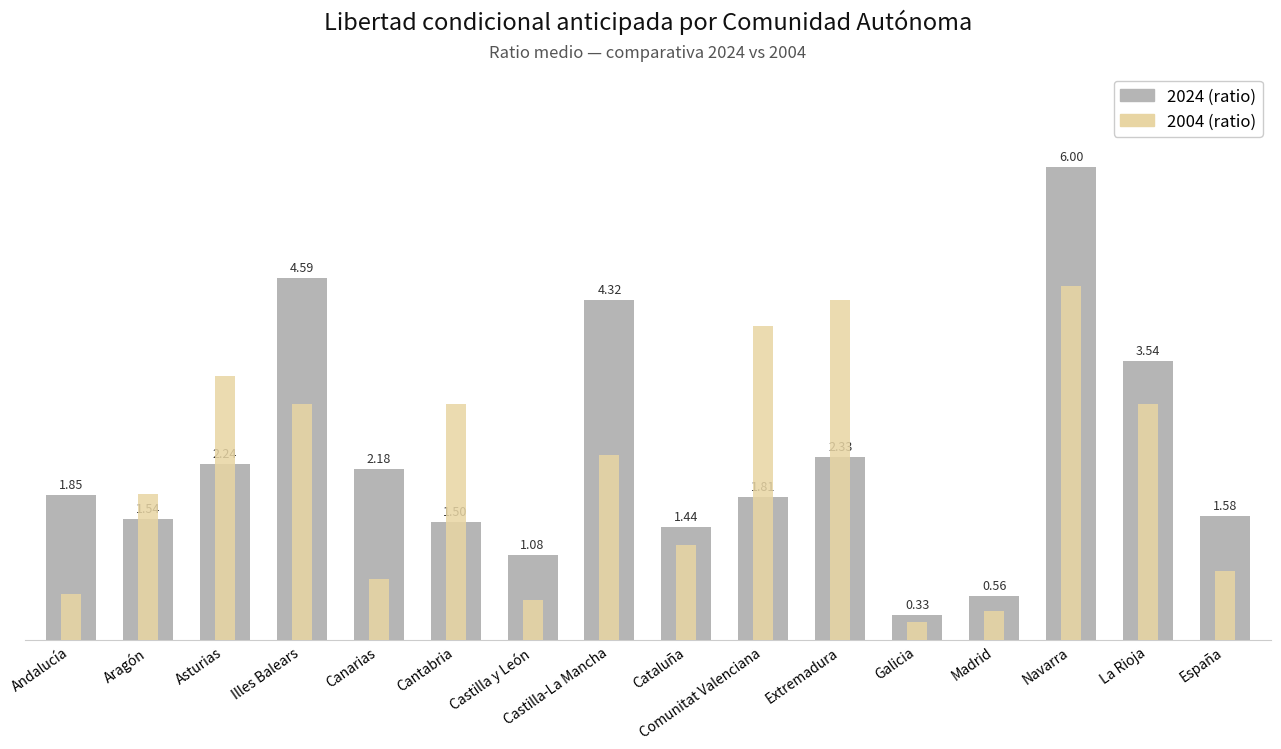

What is the label of the 8th bar from the right?

Cataluña